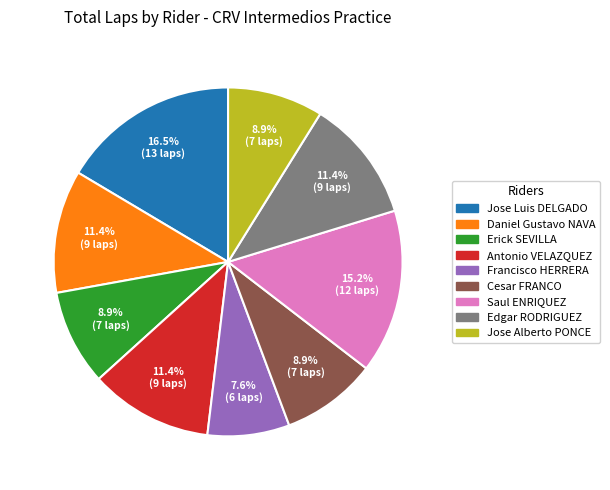

To the nearest percent, what portion does Francisco HERRERA represent?

8%